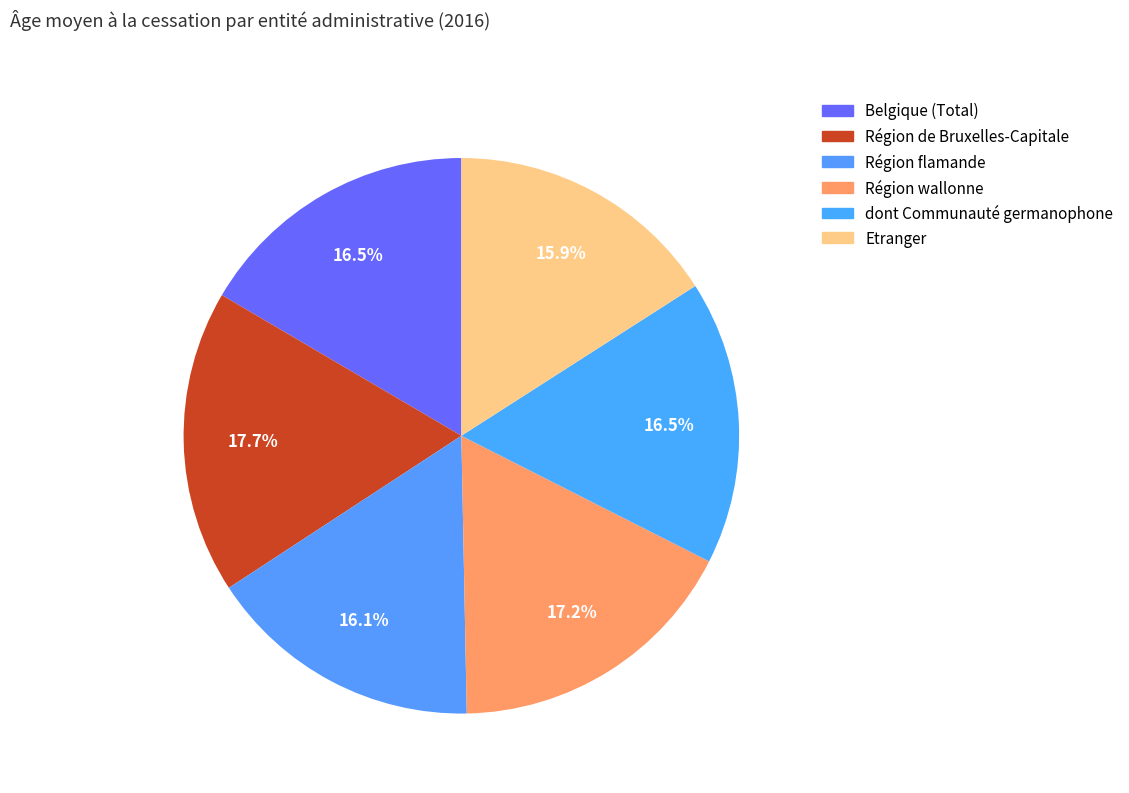

Count the number of slices in the pie.

6